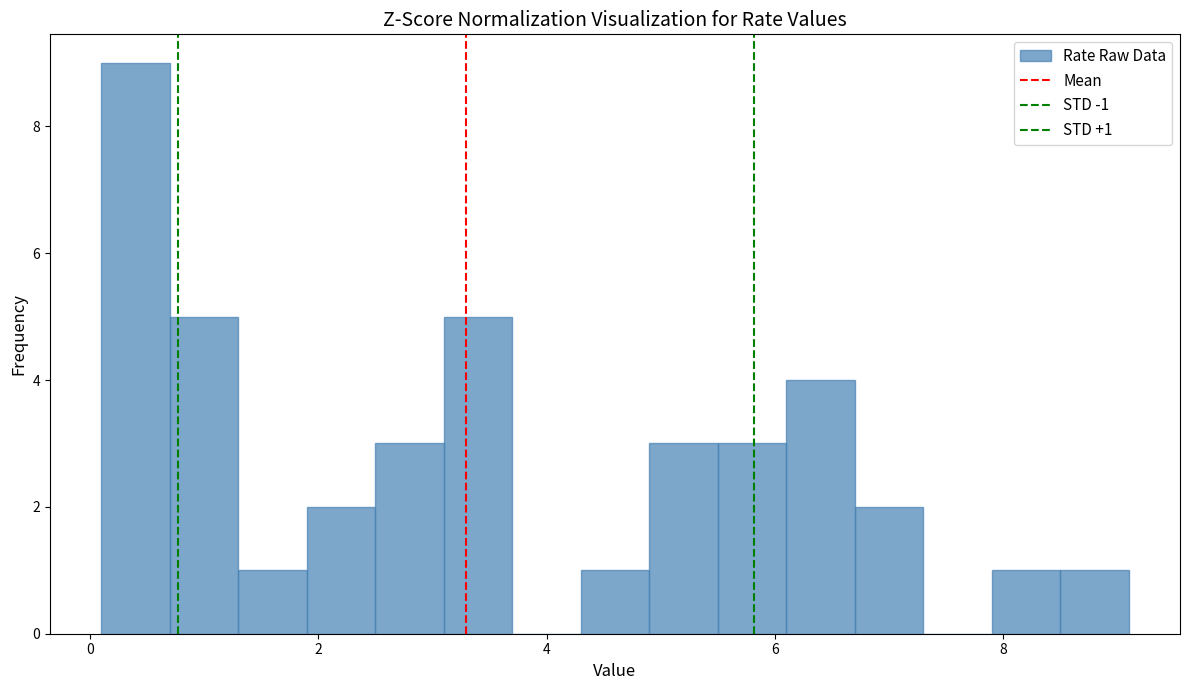

Around what value on the x-axis is the tallest bar? Give the approximate position of its centre, as read against the axis.

0.4